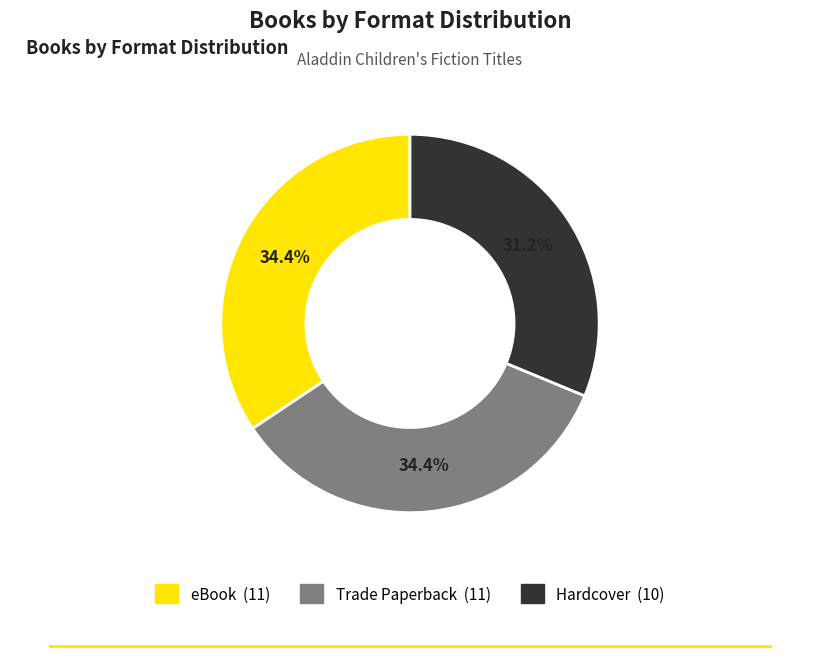

Does any single category account for the majority?

No